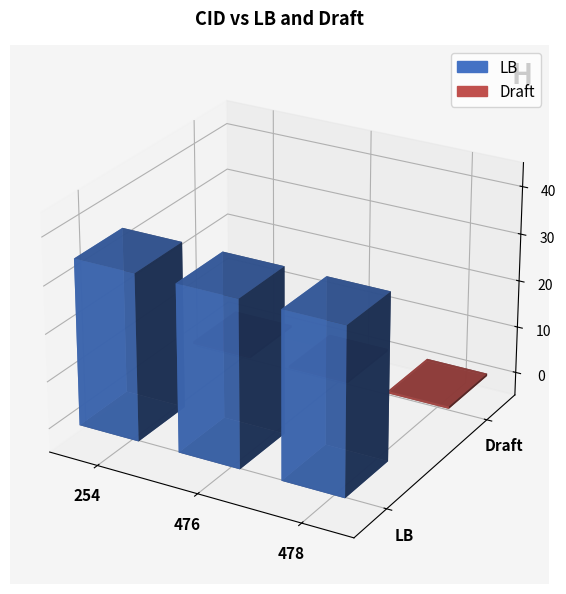

Which category has the highest value in the Draft series?

254